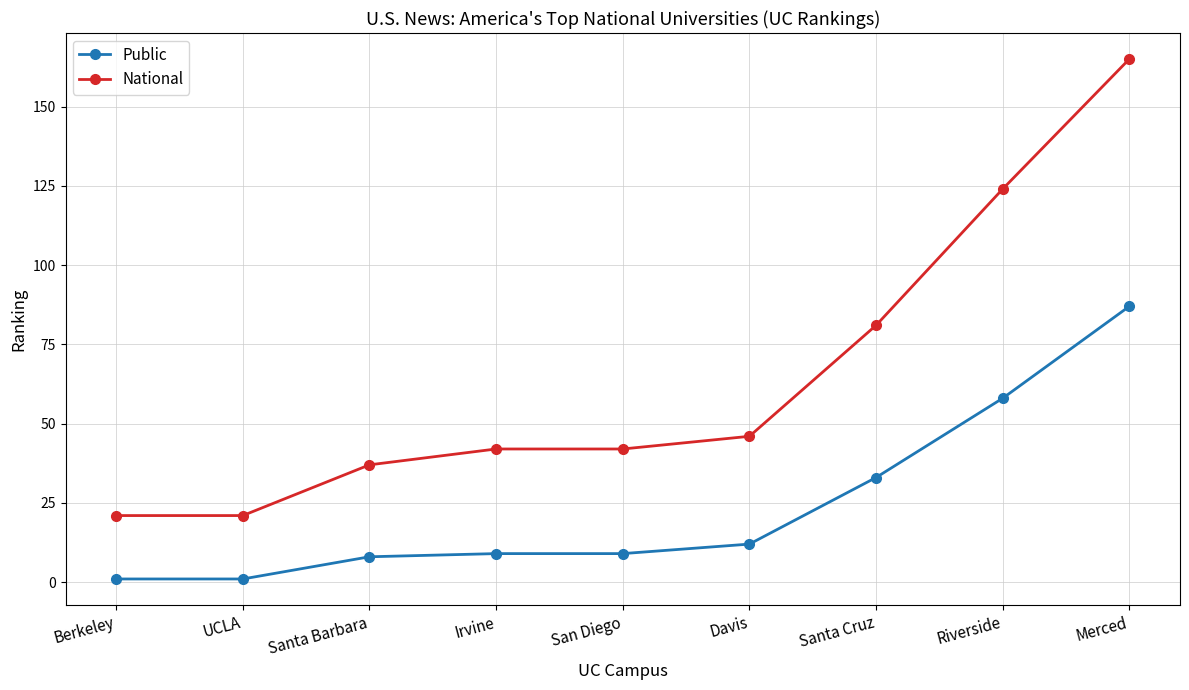

Is this an area chart (filled region under the line)?

No